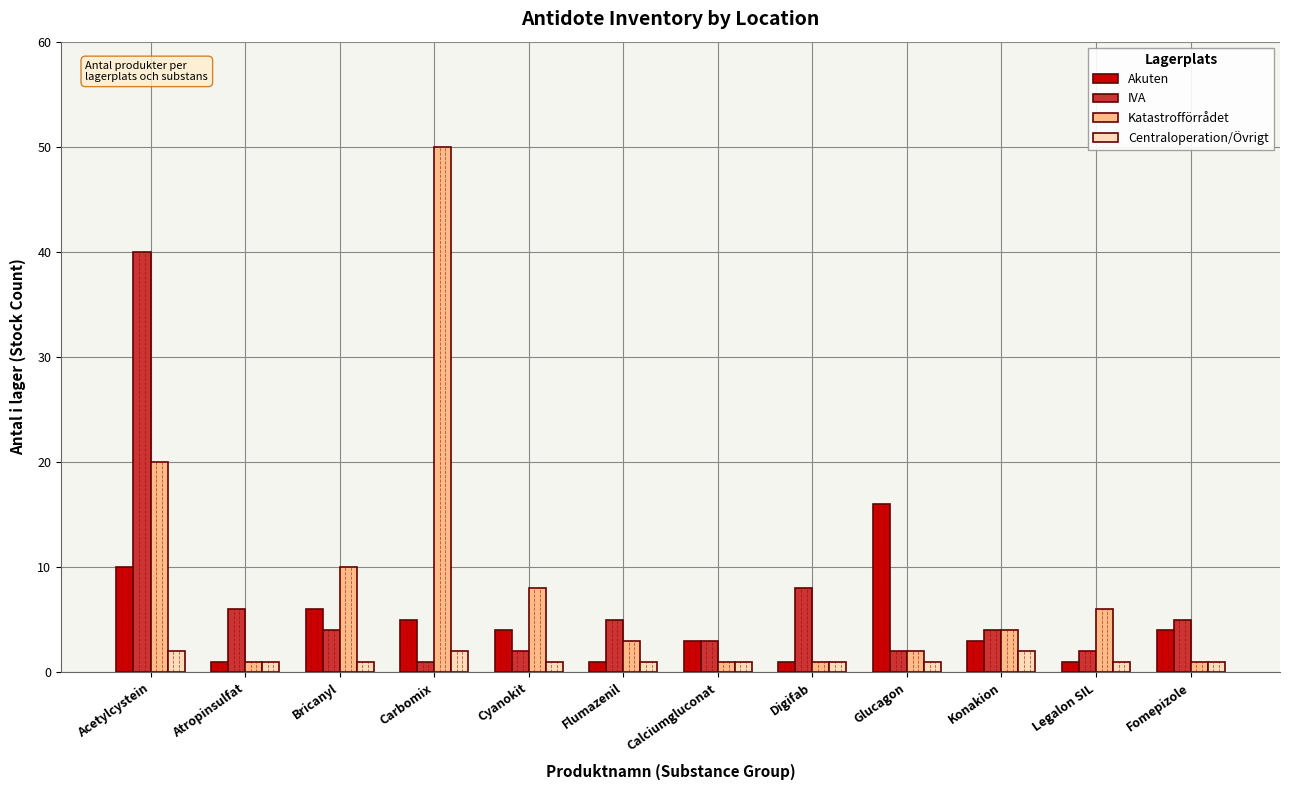

What is the sum of all Centraloperation/Övrigt values?

15